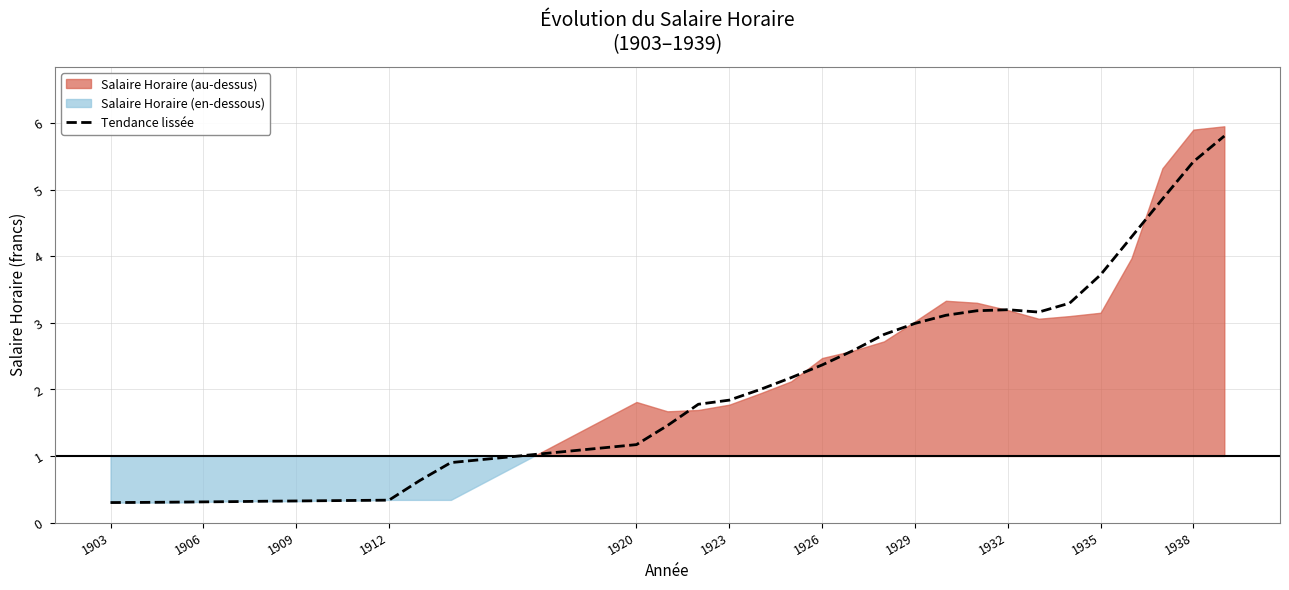

What is the difference between the second highest and minimum values?

5.1